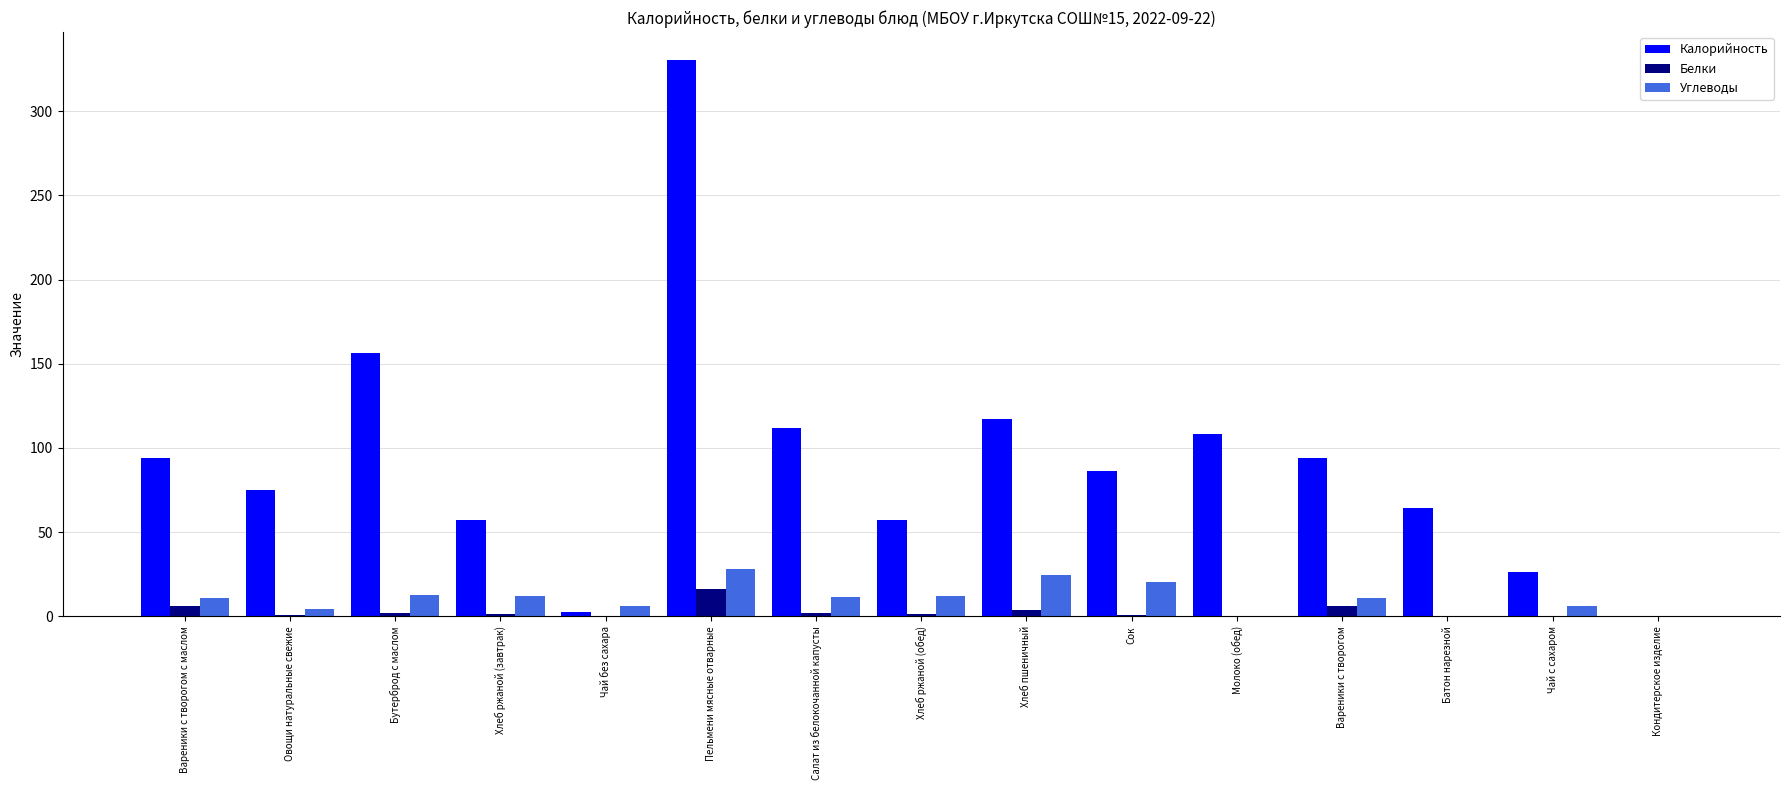

Which series changed the most between Батон нарезной and Кондитерское изделие?

Калорийность